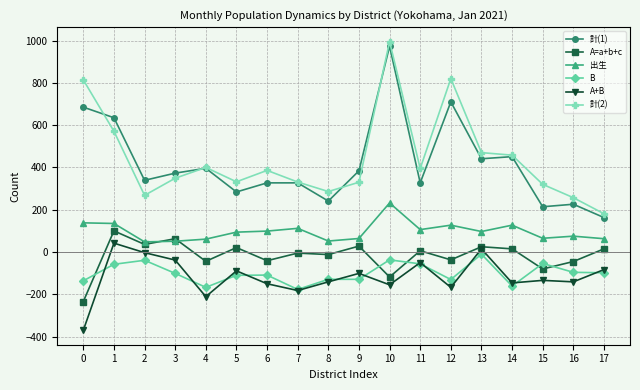

Between 7 and 11, which series saw the biggest shift?

A+B